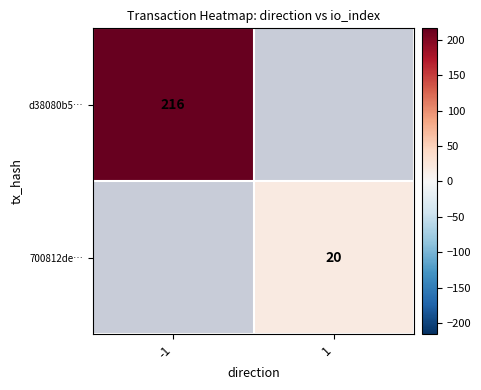

How many categories are shown in the chart?

2